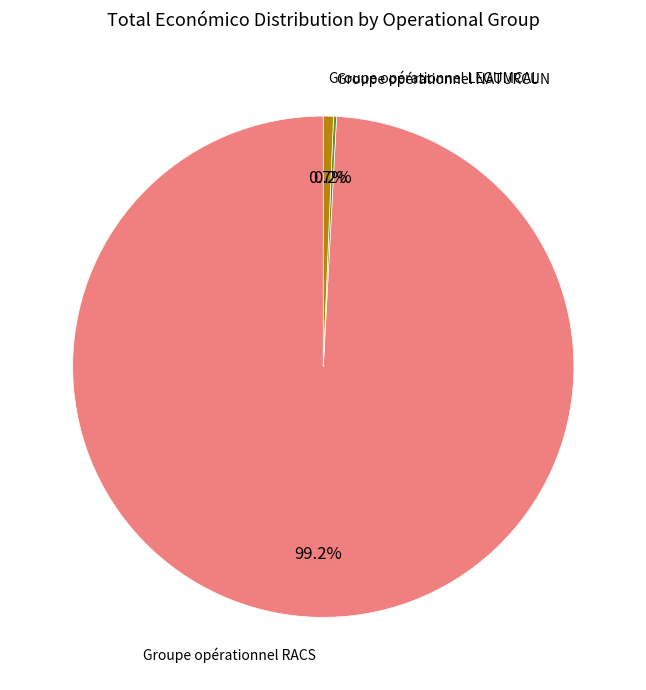

To the nearest percent, what portion does Groupe opérationnel RACS represent?

99%